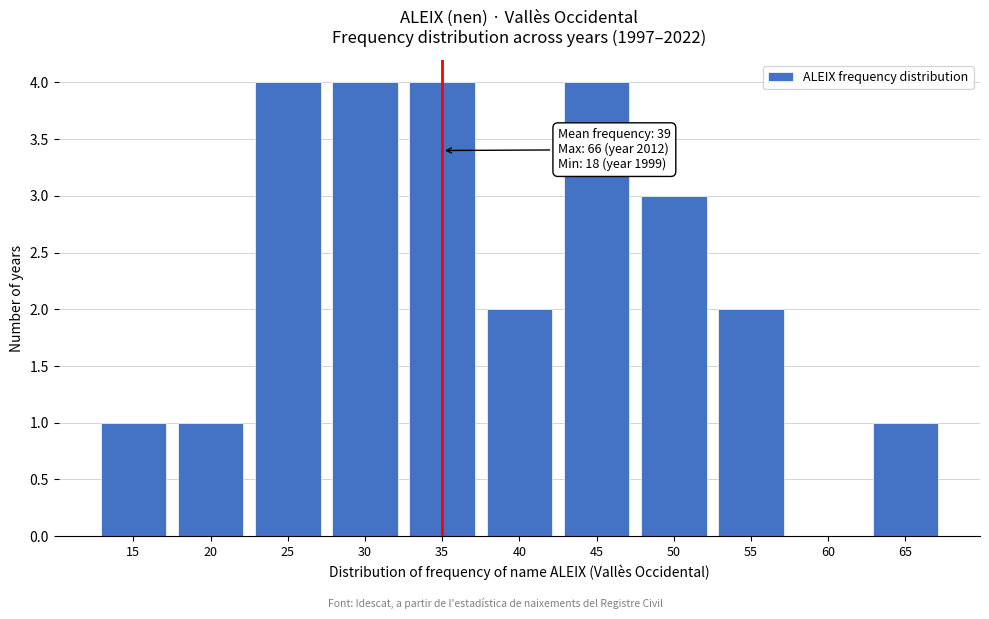

Reading right to left, list all the values displayed in this chart.

65=1	60=0	55=2	50=3	45=4	40=2	35=4	30=4	25=4	20=1	15=1